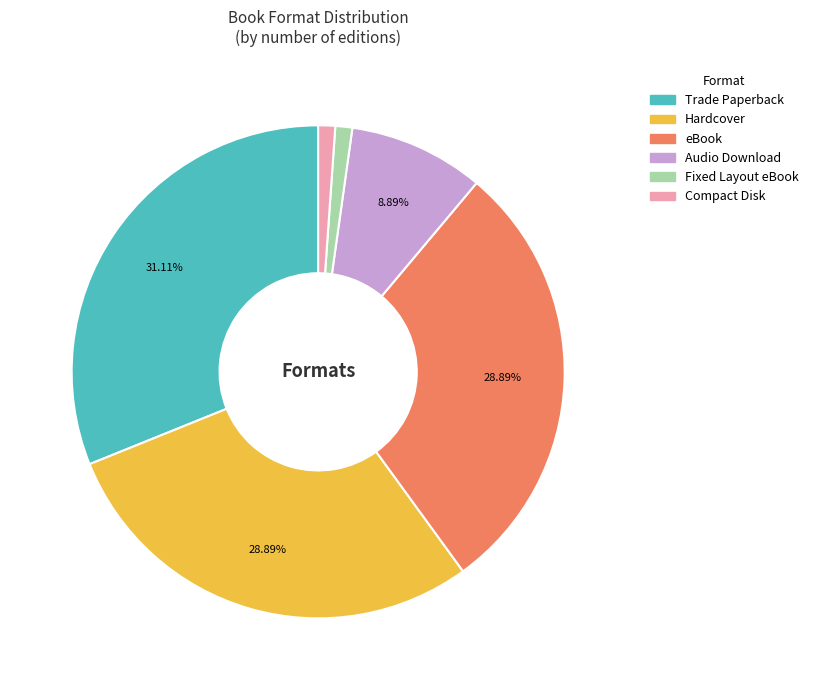

What is the ratio of the value at Trade Paperback to the value at eBook?

1.1